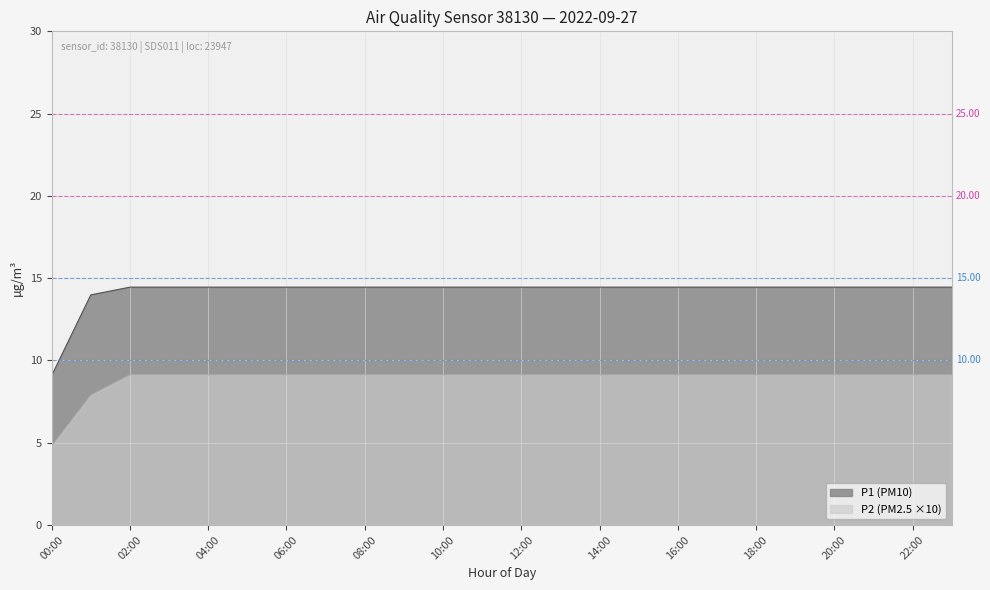

At which label does P2 (PM2.5) reach its peak?

18:00